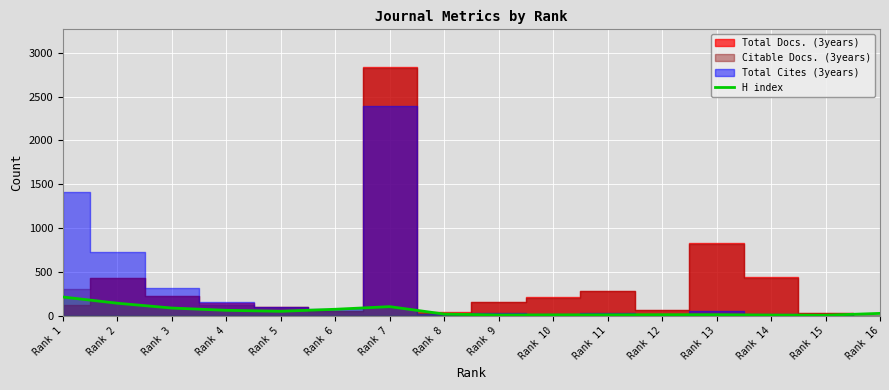

Reading left to right, extract all data points from this chart.

Rank 1=212	Rank 2=141	Rank 3=86	Rank 4=60	Rank 5=49	Rank 6=72	Rank 7=102	Rank 8=17	Rank 9=7	Rank 10=8	Rank 11=9	Rank 12=10	Rank 13=10	Rank 14=6	Rank 15=4	Rank 16=25